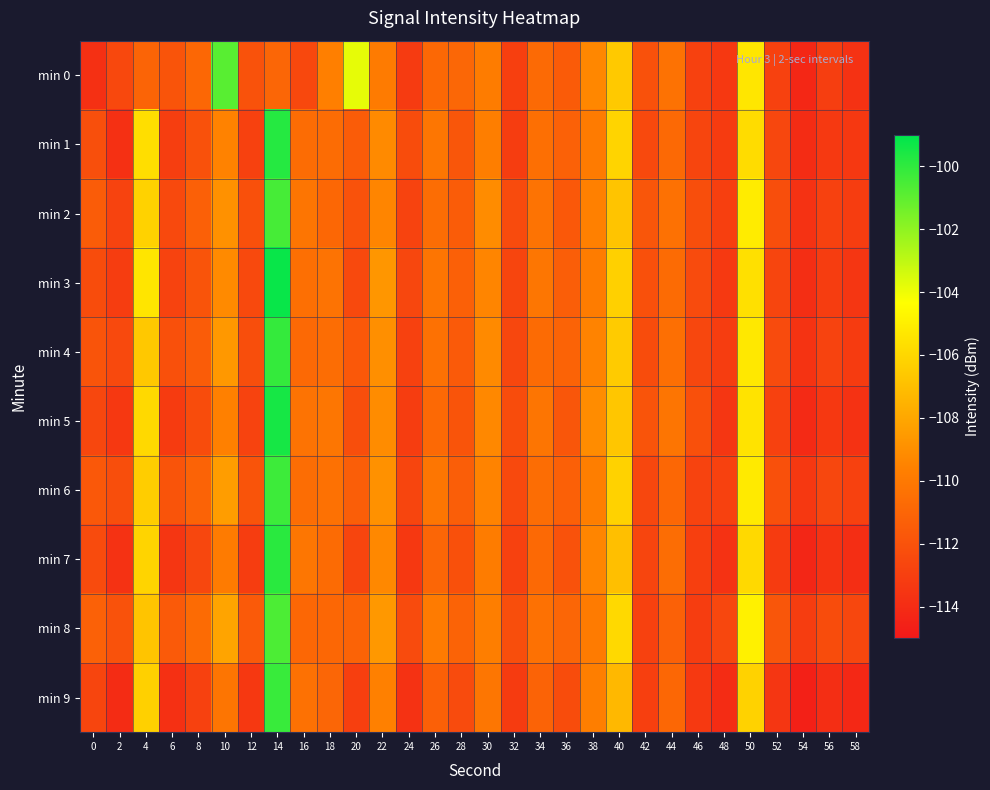

Rank the series at 4 from highest to lowest value.

min 3, min 1, min 5, min 7, min 2, min 9, min 6, min 4, min 8, min 0